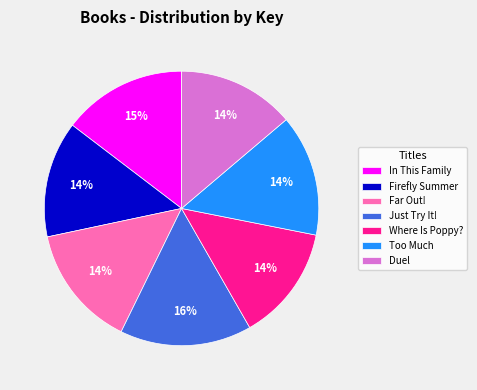

Does Just Try It! account for over 50% of the chart?

No